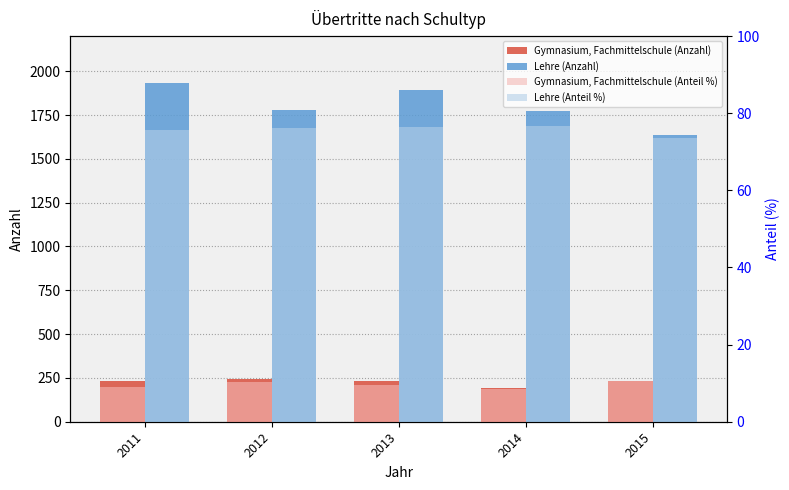

Which series has the widest spread of values?

Lehre (Anzahl)